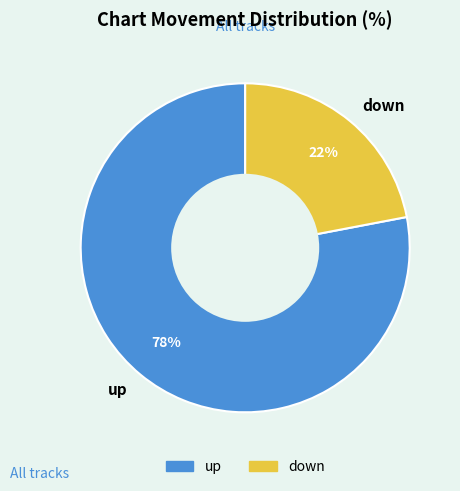

What is the smallest slice in the pie chart?

down